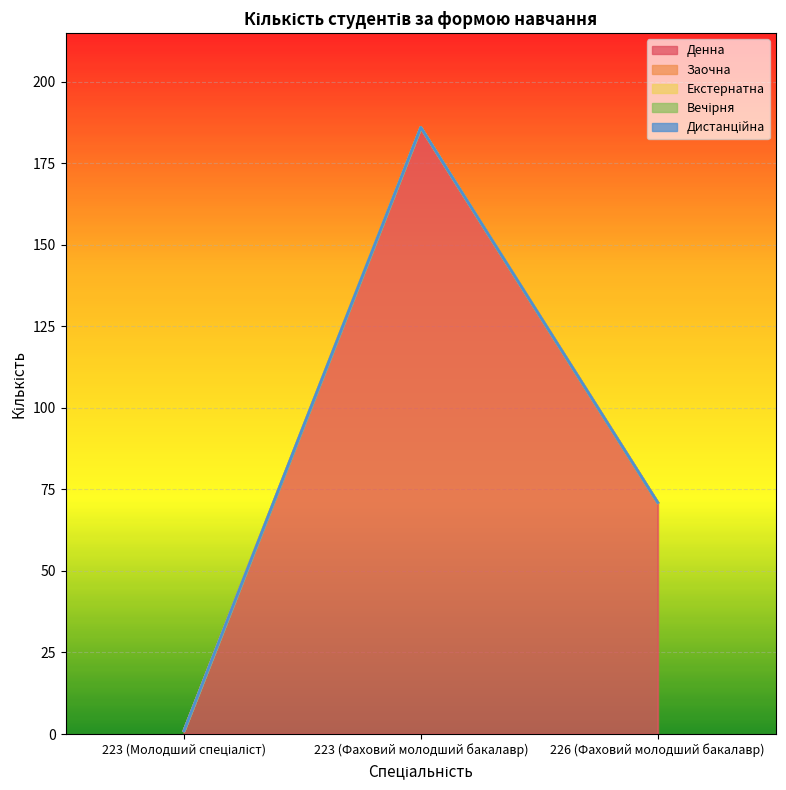

What is the total value across all series at 226 (Фаховий молодший бакалавр)?

71